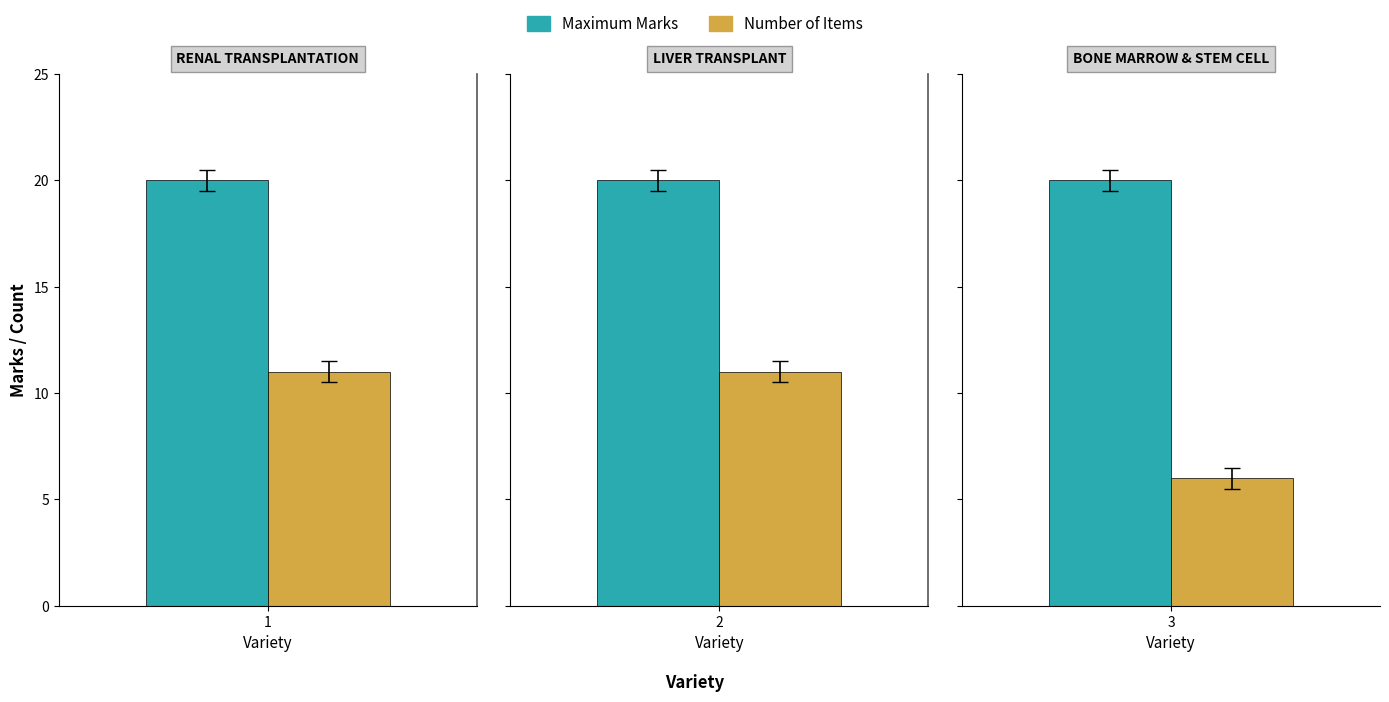

At which category is the sum across all series the highest?

Renal Transplantation